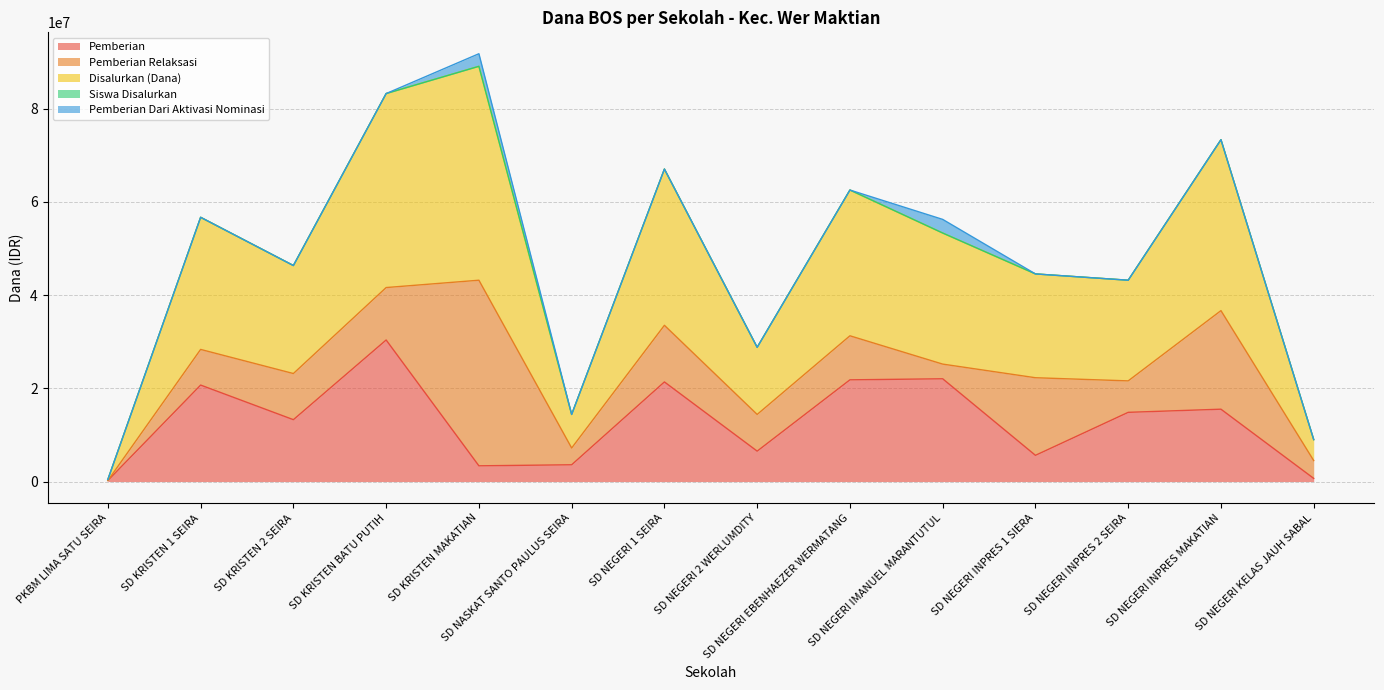

Between SD NEGERI IMANUEL MARANTUTUL and PKBM LIMA SATU SEIRA, which is larger?

SD NEGERI IMANUEL MARANTUTUL